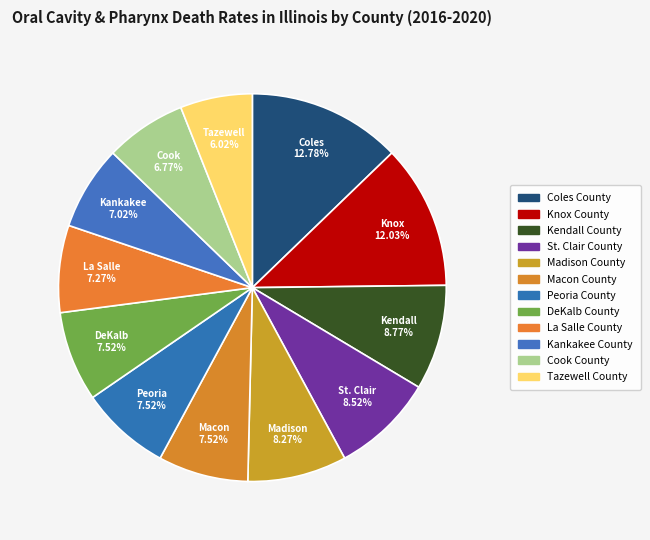

To the nearest percent, what is the combined percentage of Macon County and Kendall County?

16%